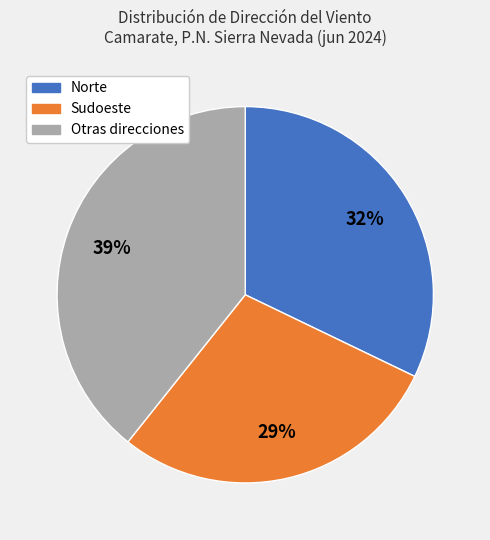

To the nearest percent, what is the average slice percentage?

33%